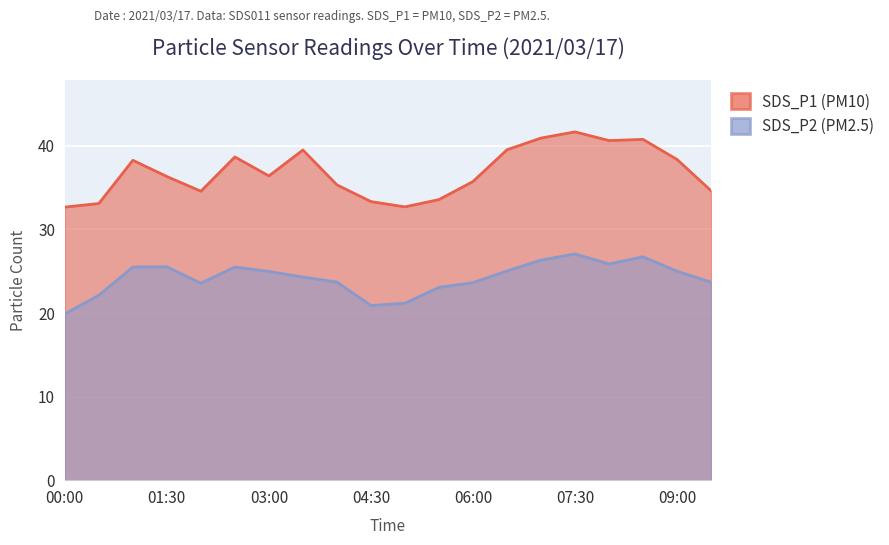

How many values in the SDS_P1 series are below 36?

9